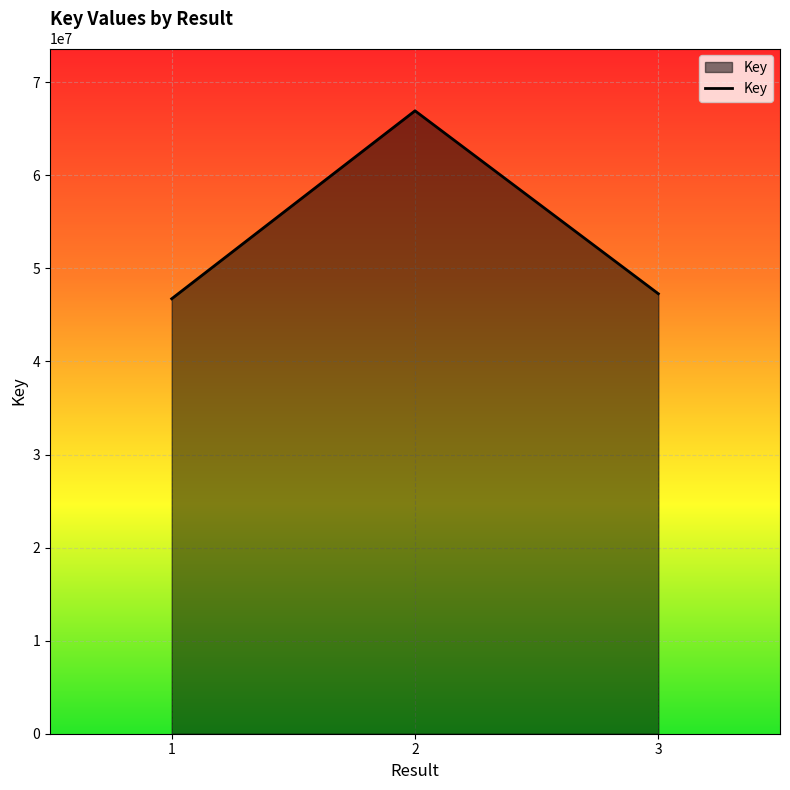

What is the smallest value displayed?

46743159